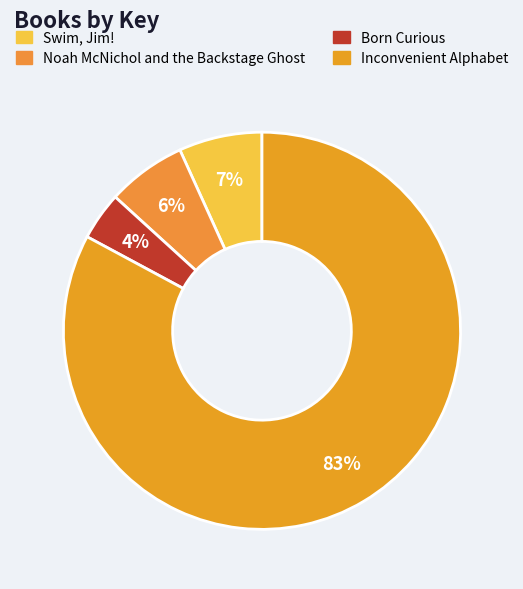

Rank the categories by value from lowest to highest.

Born Curious, Noah McNichol and the Backstage Ghost, Swim, Jim!, Inconvenient Alphabet